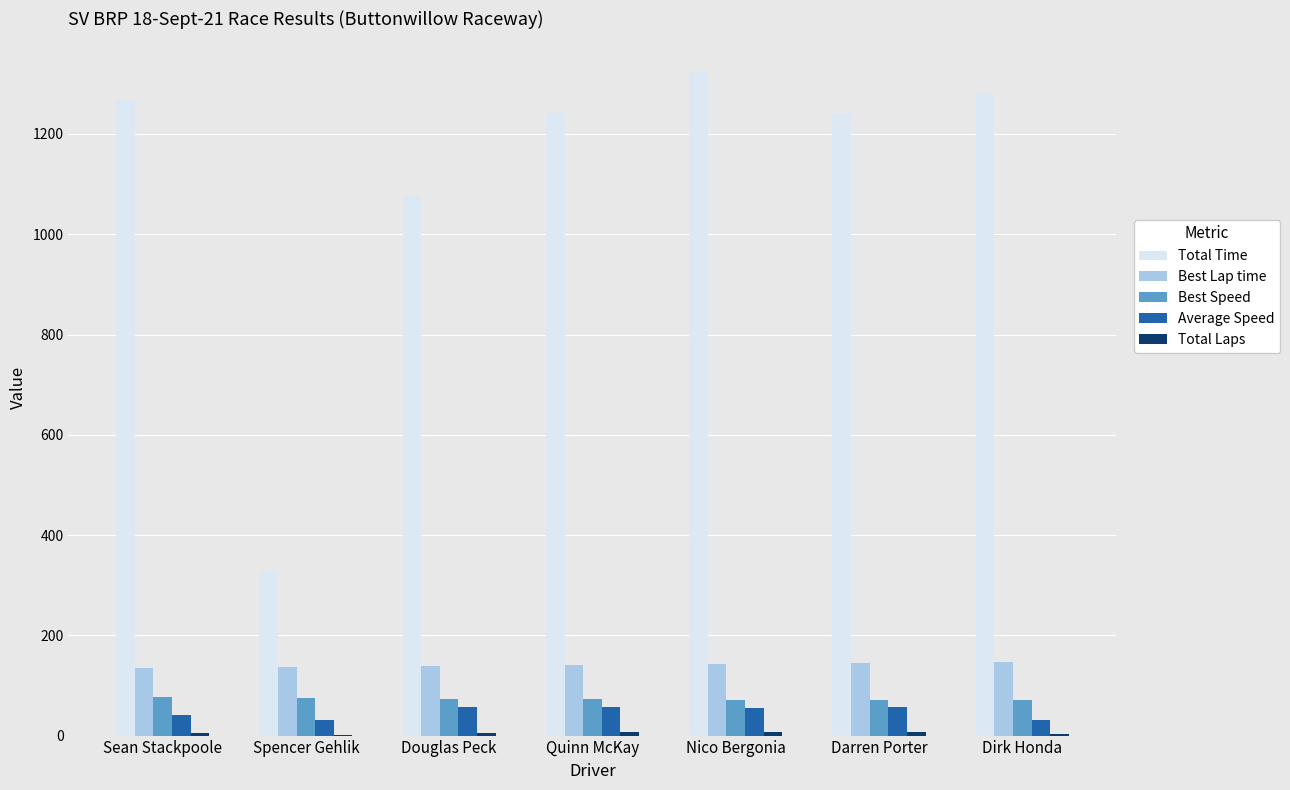

Which series changed the most between Spencer Gehlik and Douglas Peck?

Total Time